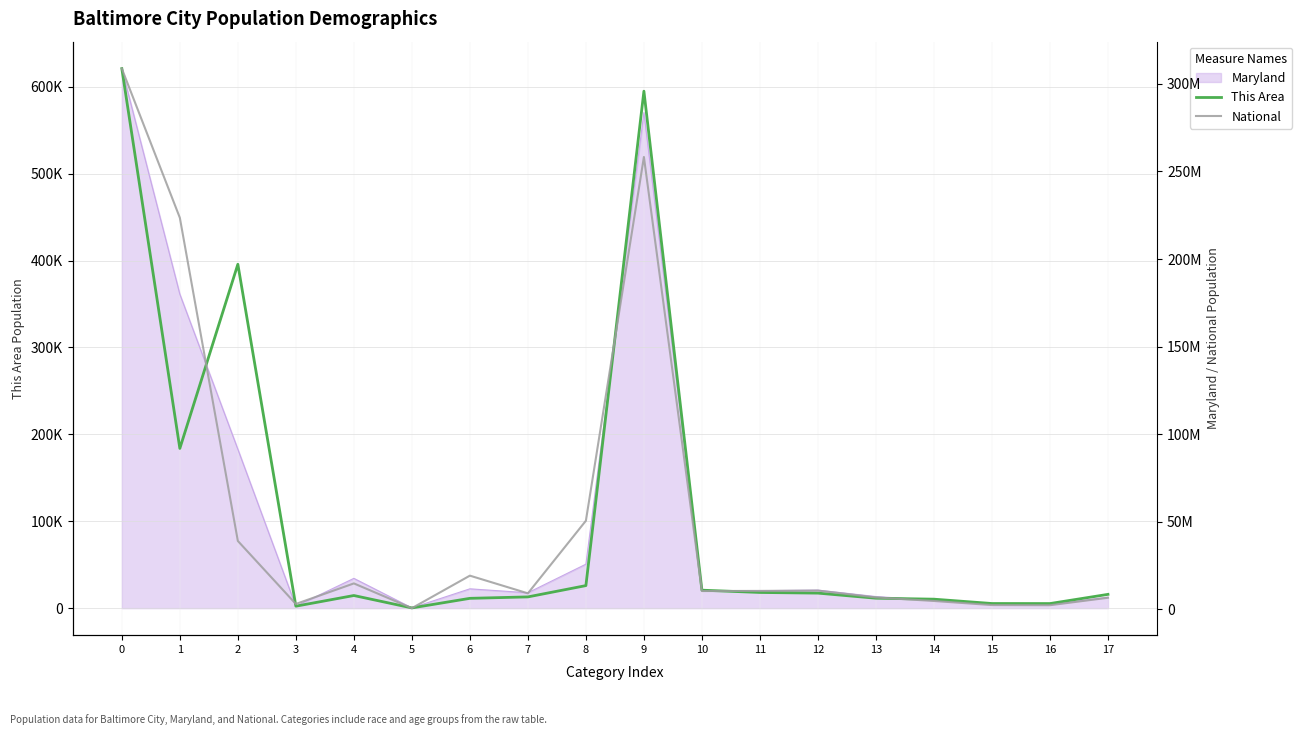

At which category does This Area reach its first local peak?

2